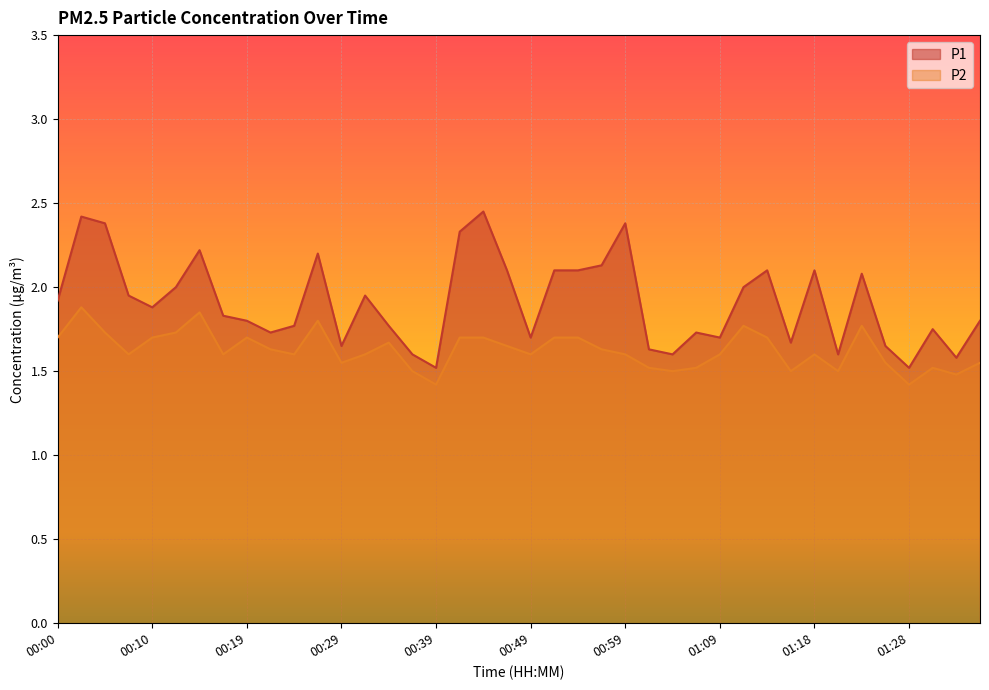

The value of P2 at 00:00 is 1.0. True or false?

False